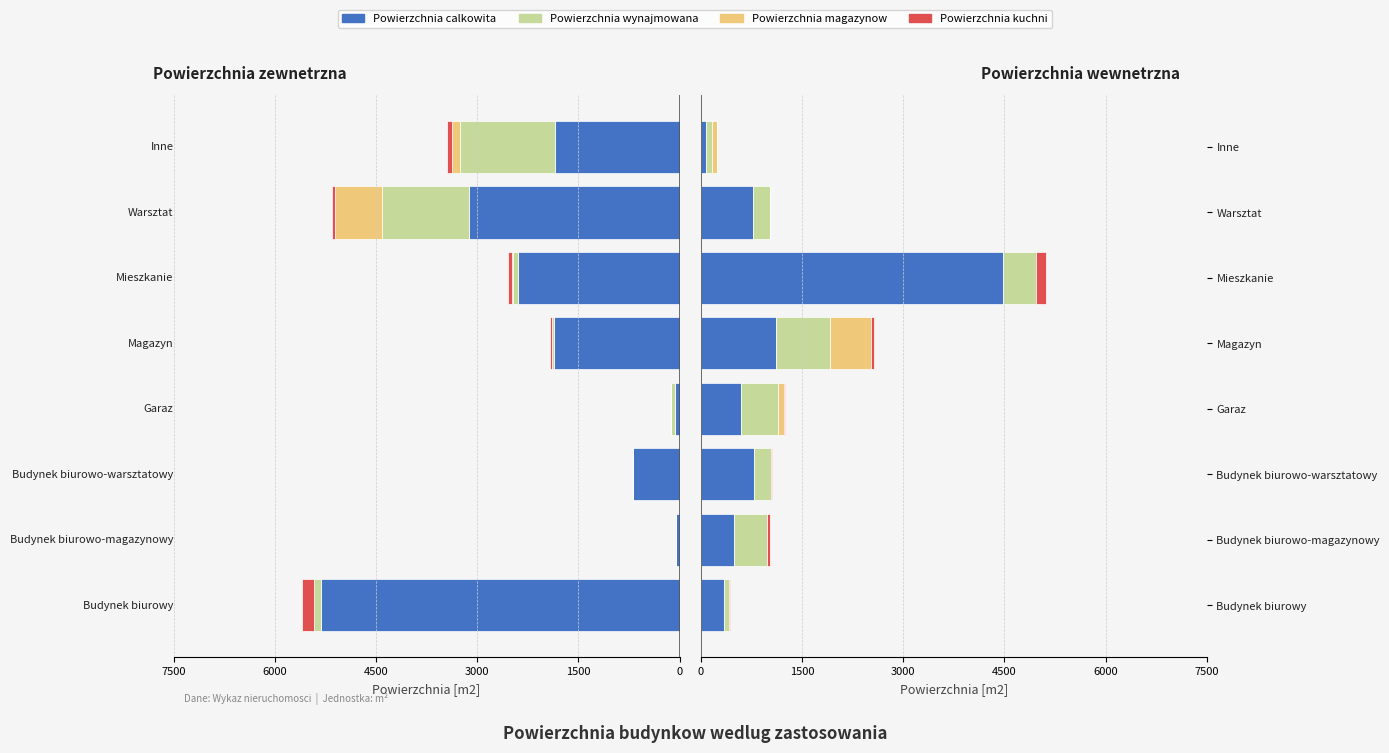

Is it true that Powierzchnia wynajmowana equals 816.4 at Budynek biurowo-magazynowy?

False